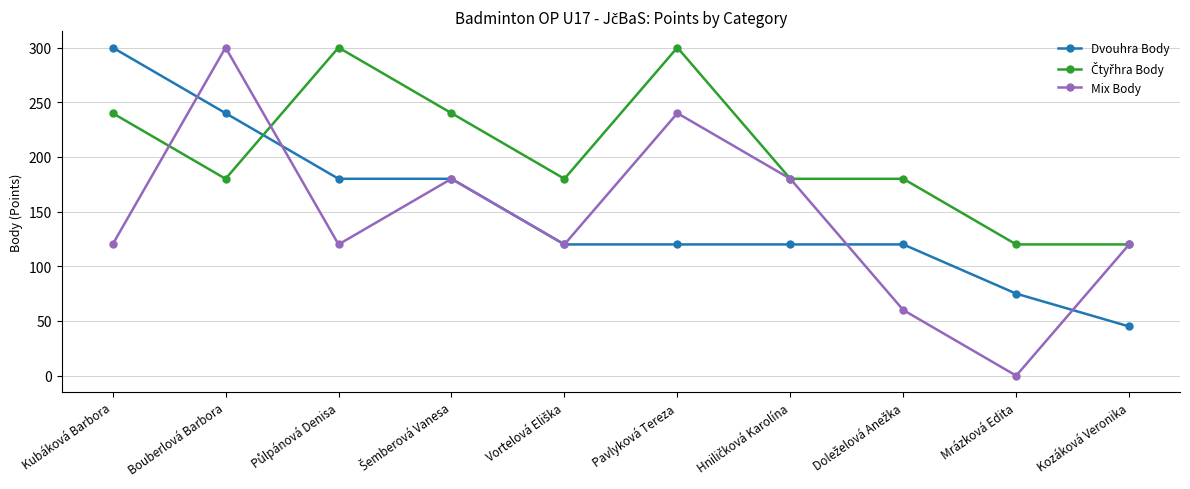

What is the sum of all Mix Body values?

1440